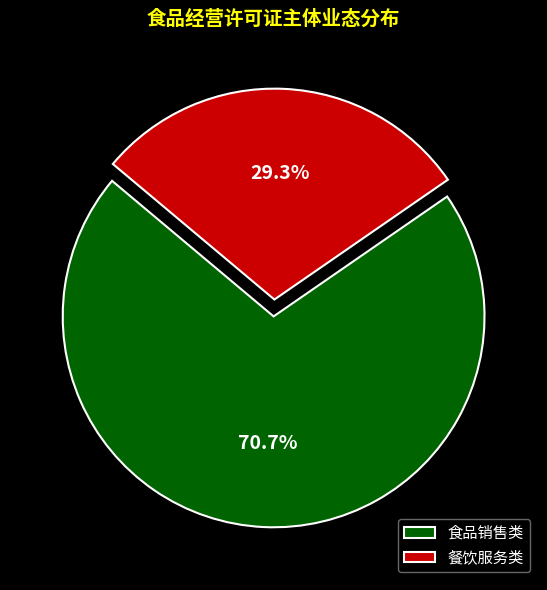

Does any single category account for the majority?

Yes